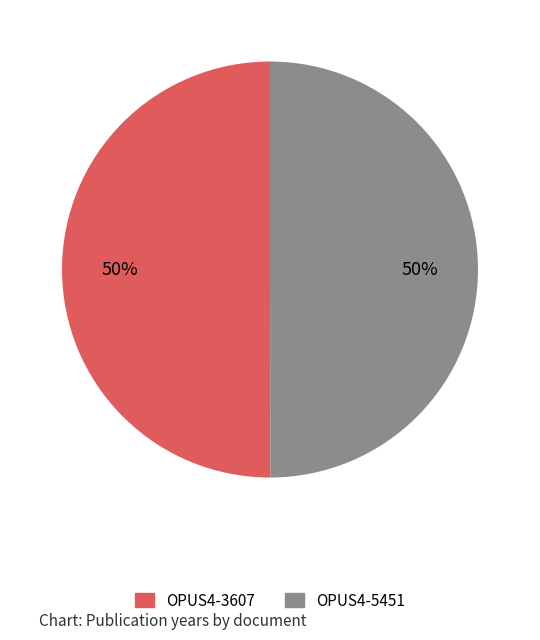

To the nearest percent, what is the combined percentage of OPUS4-3607 and OPUS4-5451?

100%